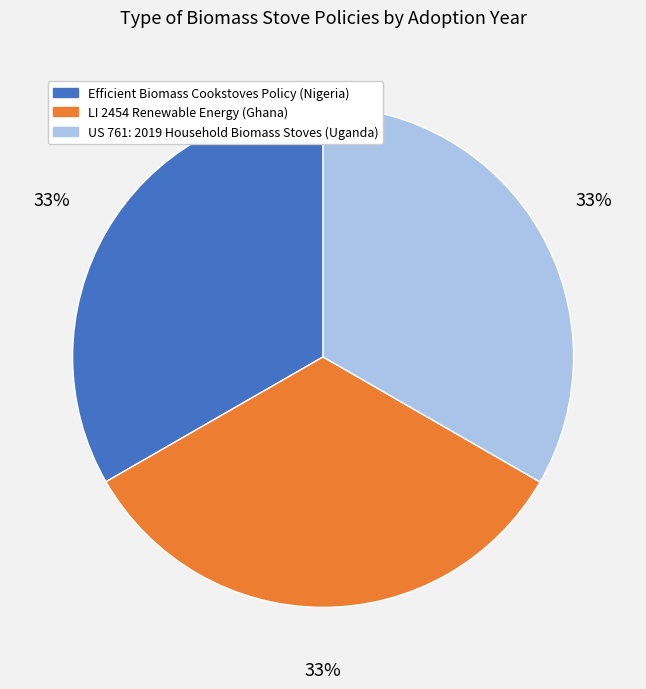

Is the sum of Efficient Biomass Cookstoves Policy (Nigeria) and LI 2454 Renewable Energy (Ghana) greater than half?

Yes